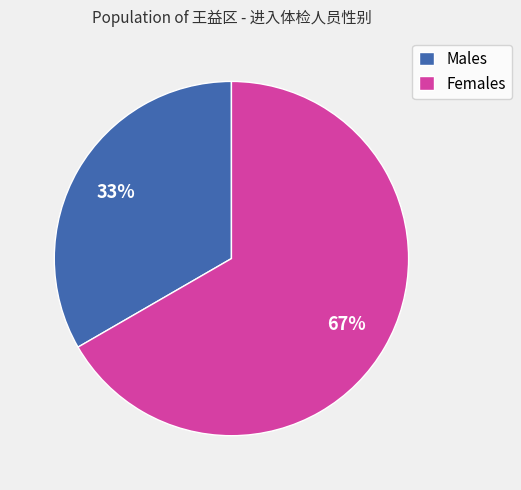

Which category has the biggest portion of the pie?

Females